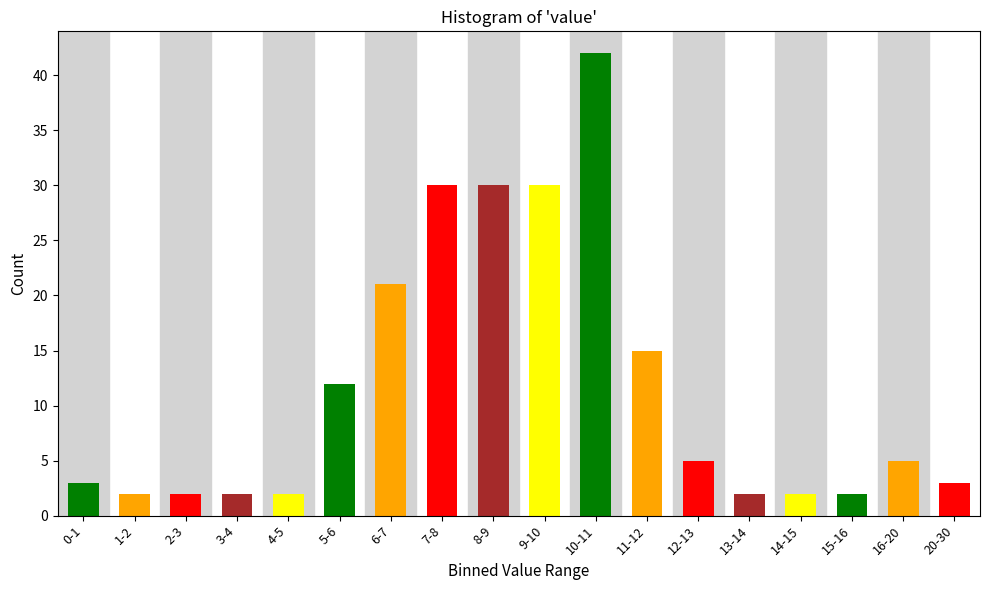

Reading right to left, what are all the values shown in this chart?

3	5	2	2	2	5	15	42	30	30	30	21	12	2	2	2	2	3